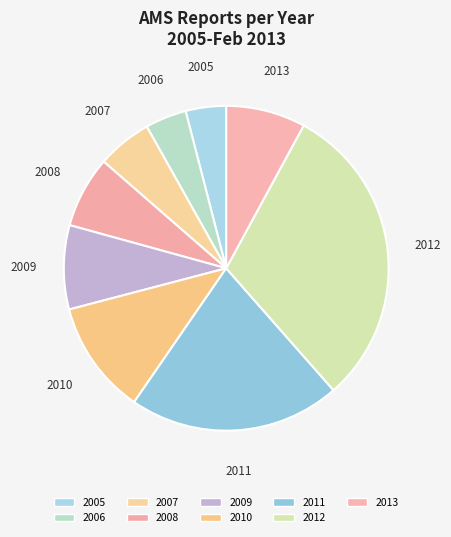

Does 2007 represent more than half of the total?

No